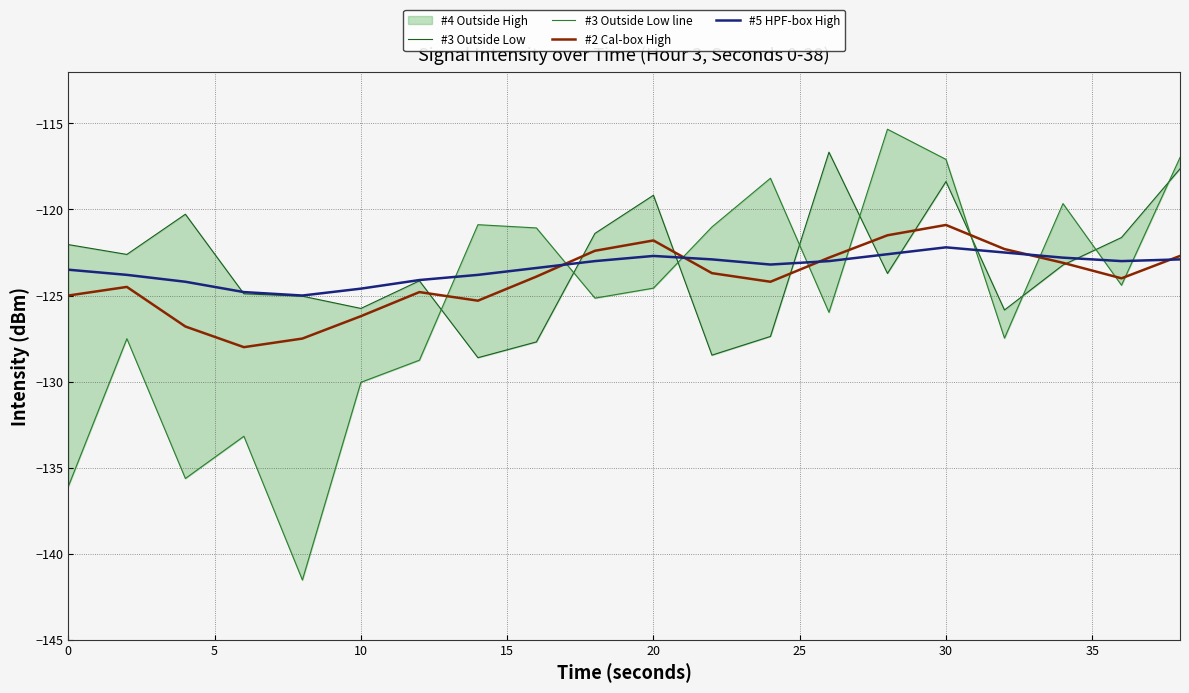

What is the difference between the second highest and minimum values in the #5 HPF-box High series?

2.5